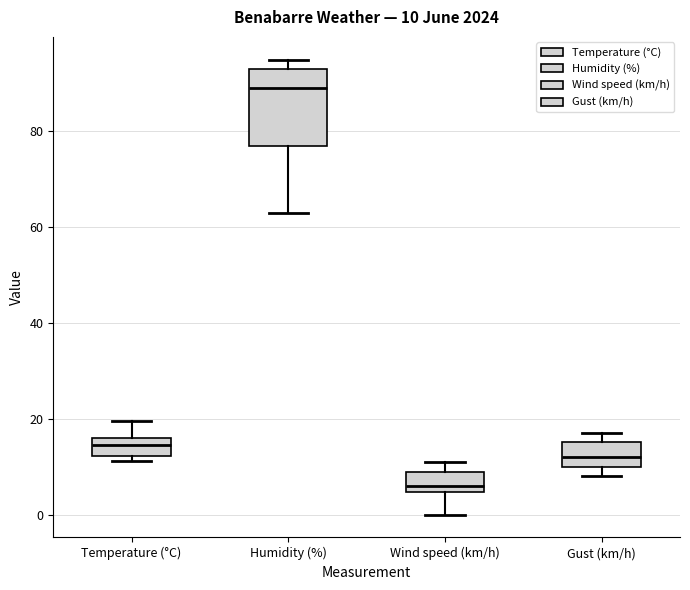

Comparing the boxes themselves (not the whiskers), which one is the tallest?

Humidity (%)